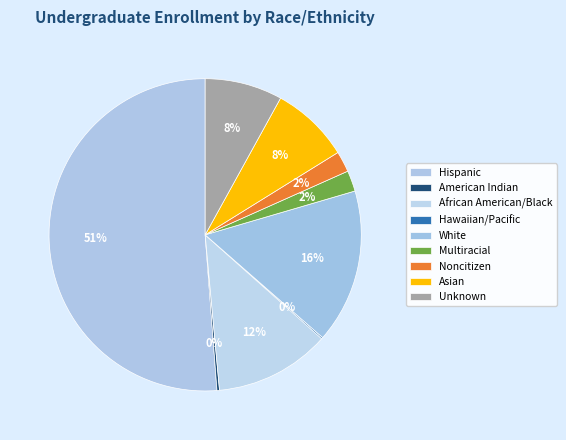

To the nearest percent, what is the difference between the largest and smallest slice percentages?

51%